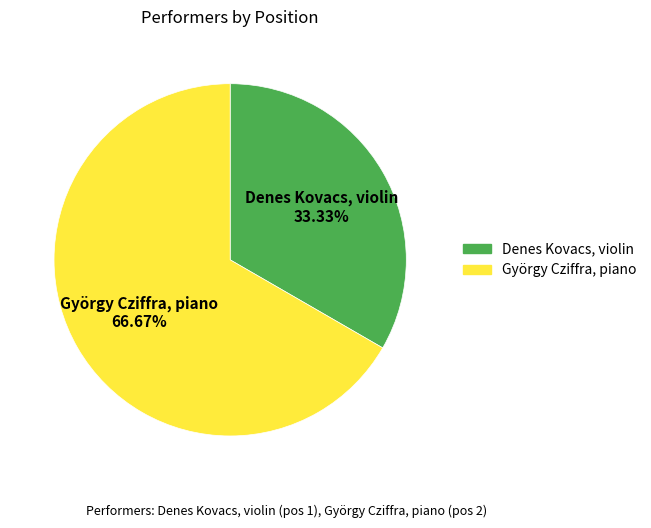

What is the ratio of the value at Denes Kovacs, violin to the value at György Cziffra, piano?

0.5